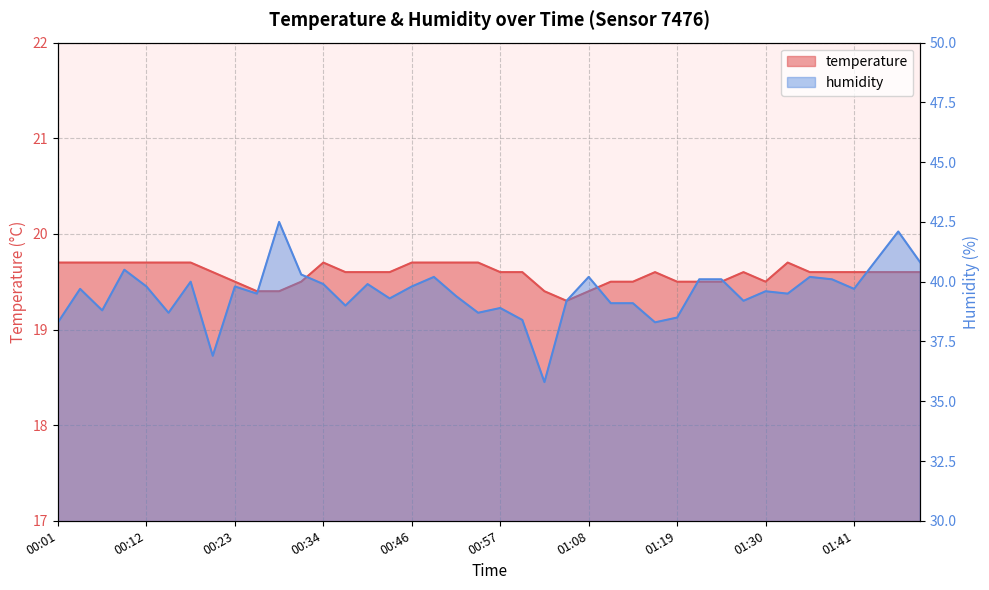

At which category is the sum across all series the highest?

00:29